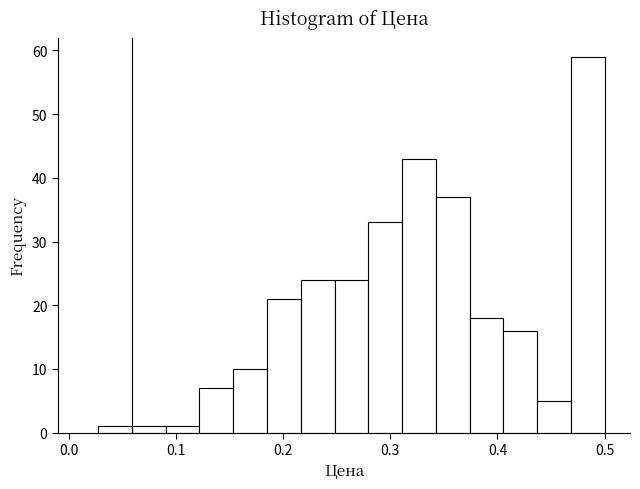

Around what value on the x-axis is the tallest bar? Give the approximate position of its centre, as read against the axis.

0.48